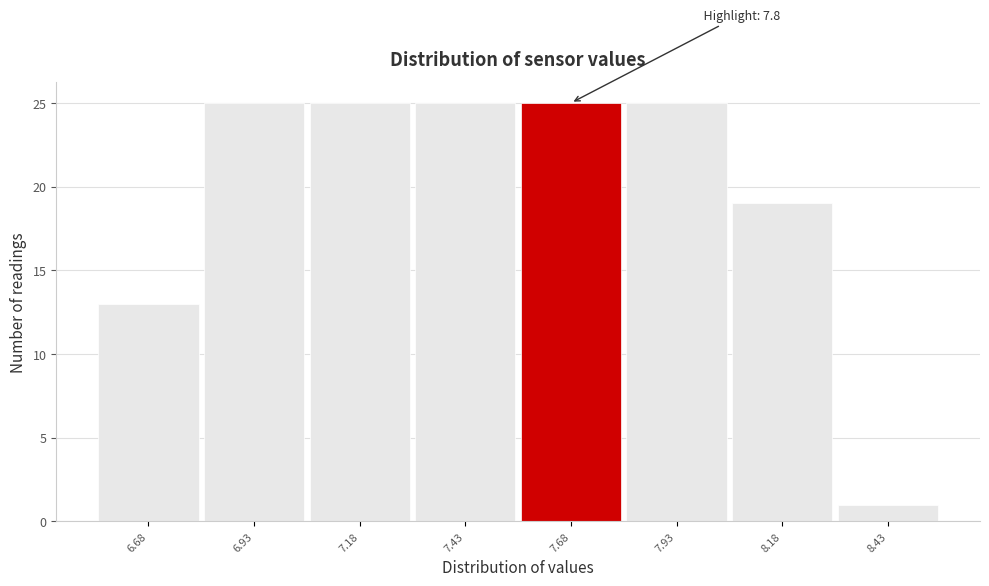

Reading left to right, list all the values displayed in this chart.

6.68=13	6.93=25	7.18=25	7.43=25	7.68=25	7.93=25	8.18=19	8.43=1